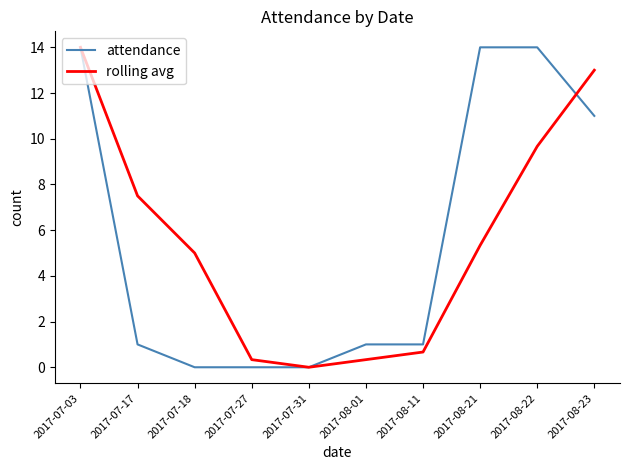

The value of rolling avg at 2017-07-18 is 5.0. True or false?

True